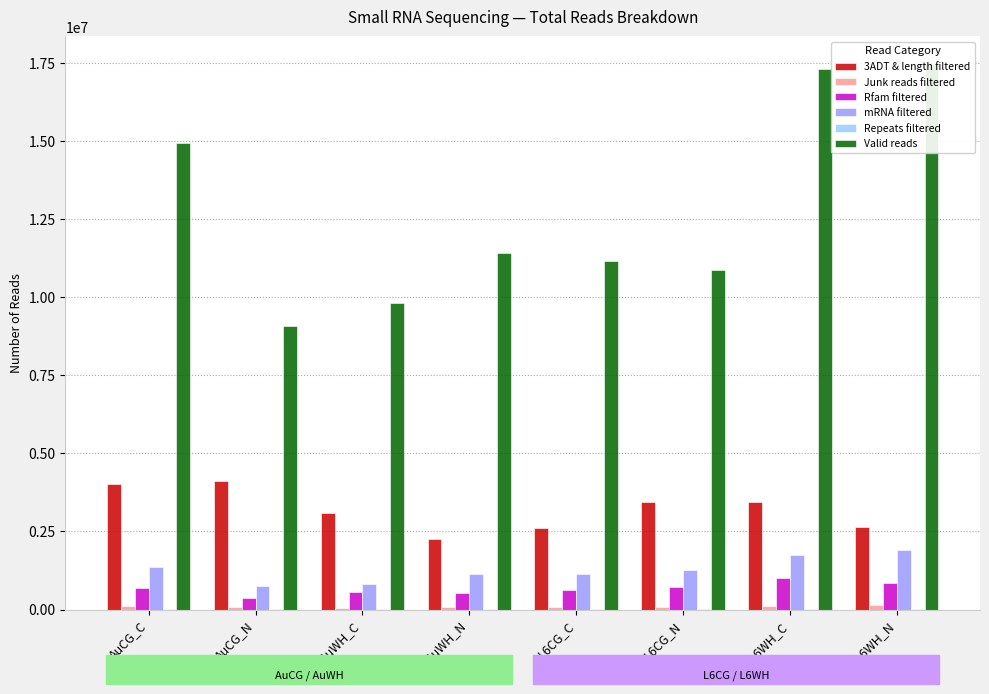

What is the greatest value displayed?

17474056